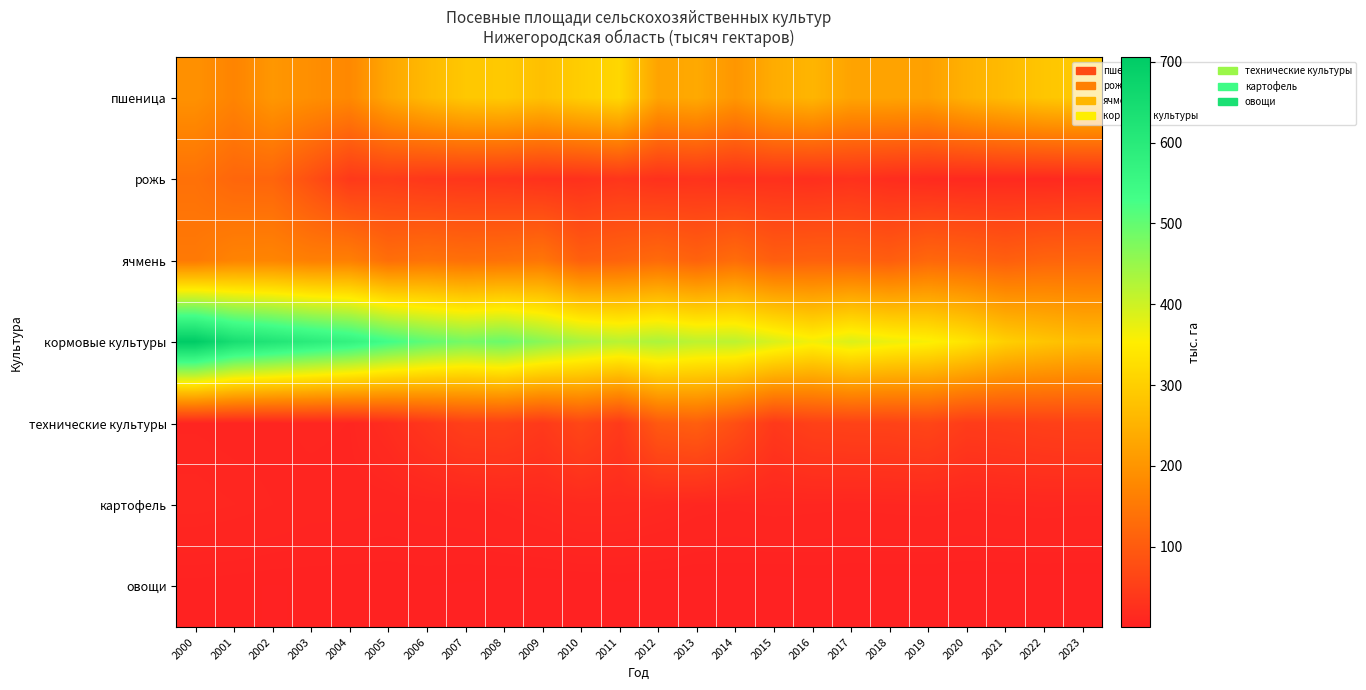

Rank the series by their maximum value, from lowest to highest.

овощи, картофель, технические культуры, рожь, ячмень, пшеница, кормовые культуры